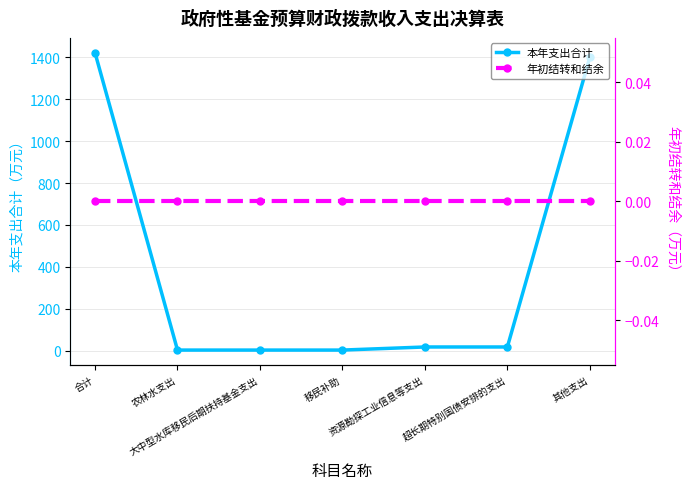

What are all the series names shown in the legend?

本年支出合计, 年初结转和结余